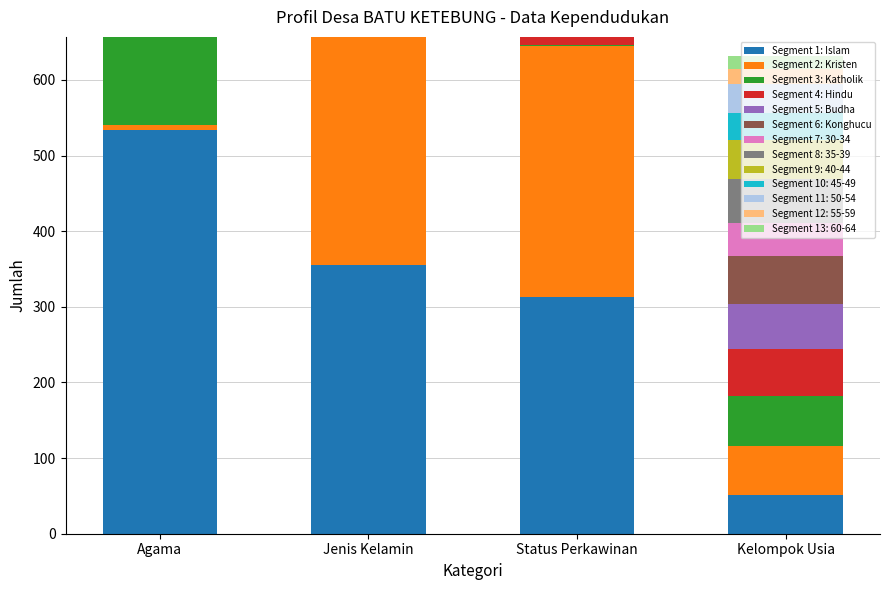

Rank the categories by Segment 3: Katholik value from highest to lowest.

Agama, Kelompok Usia, Status Perkawinan, Jenis Kelamin